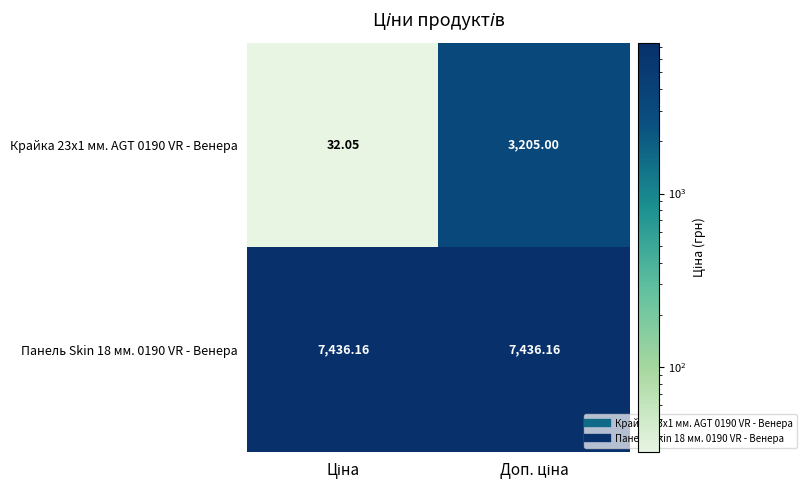

Reading left to right, transcribe all the data shown in this chart.

Крайка 23x1 мм. AGT 0190 VR - Венера: Ціна=32.0	Доп. ціна=3205.0
Панель Skin 18 мм. 0190 VR - Венера: Ціна=7436.2	Доп. ціна=7436.2